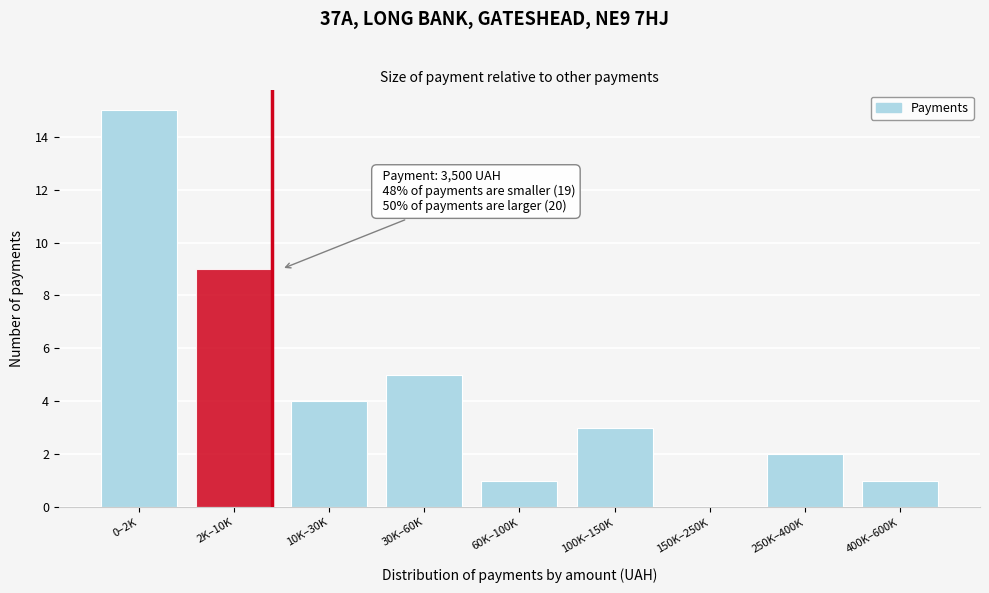

Reading left to right, transcribe all the data shown in this chart.

0–2K=15	2K–10K=9	10K–30K=4	30K–60K=5	60K–100K=1	100K–150K=3	150K–250K=0	250K–400K=2	400K–600K=1